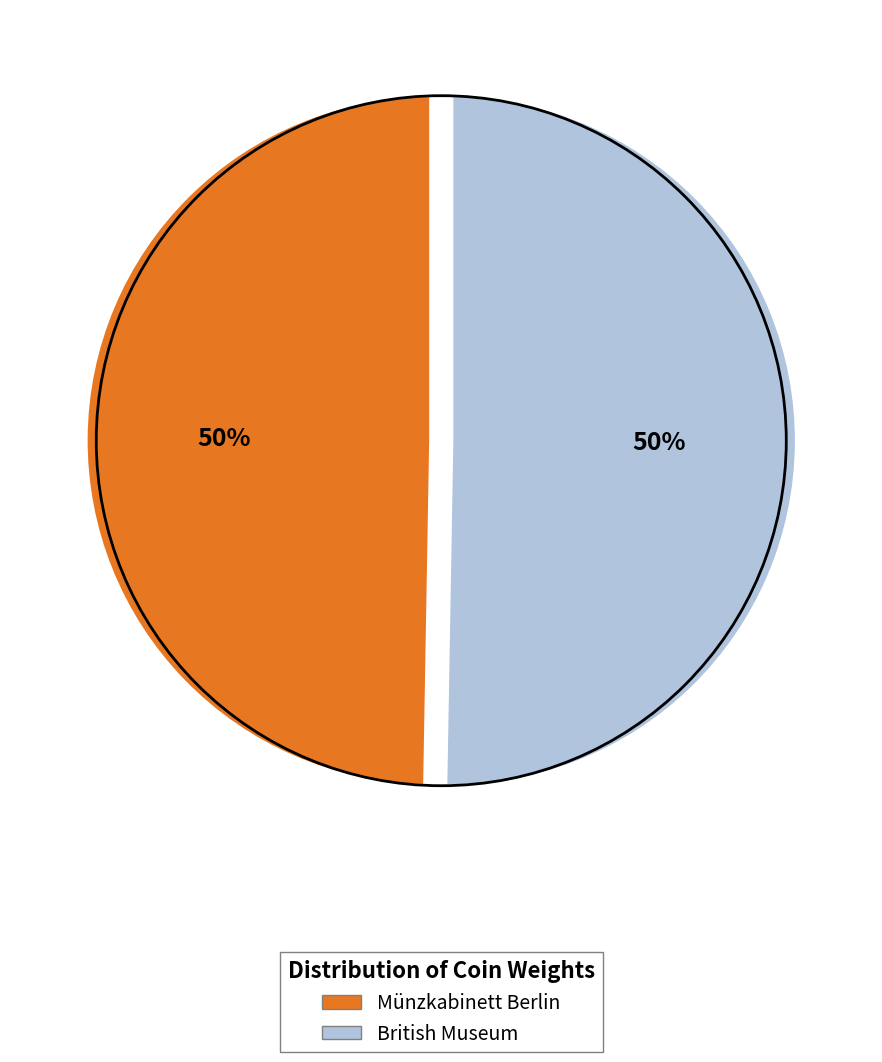

True or false: British Museum accounts for 65% of the total.

False